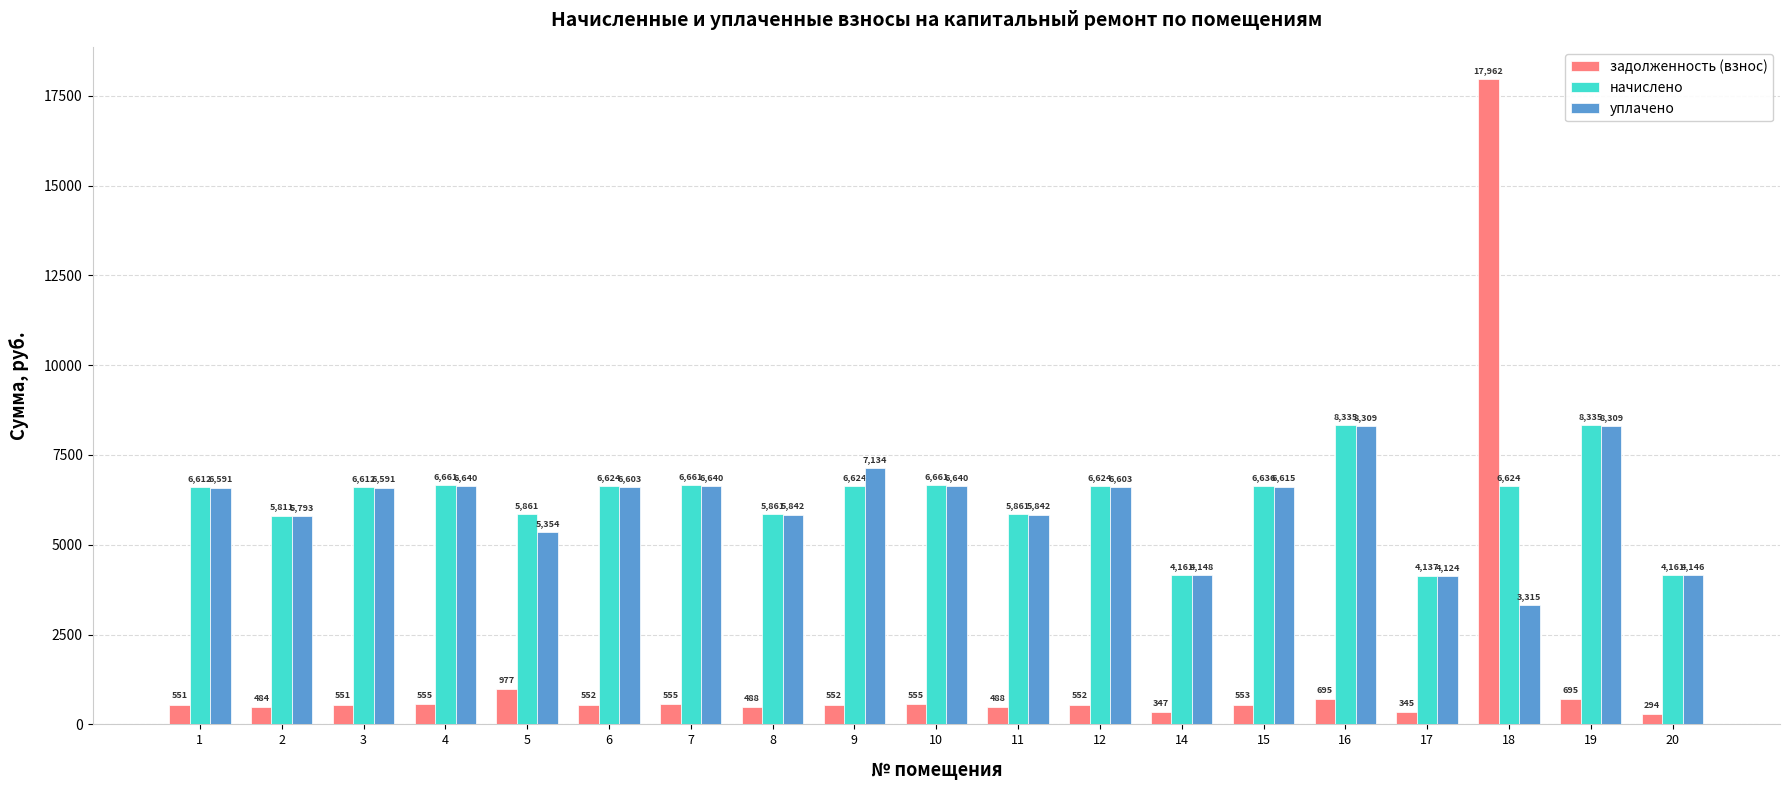

Does the chart contain any negative values?

No